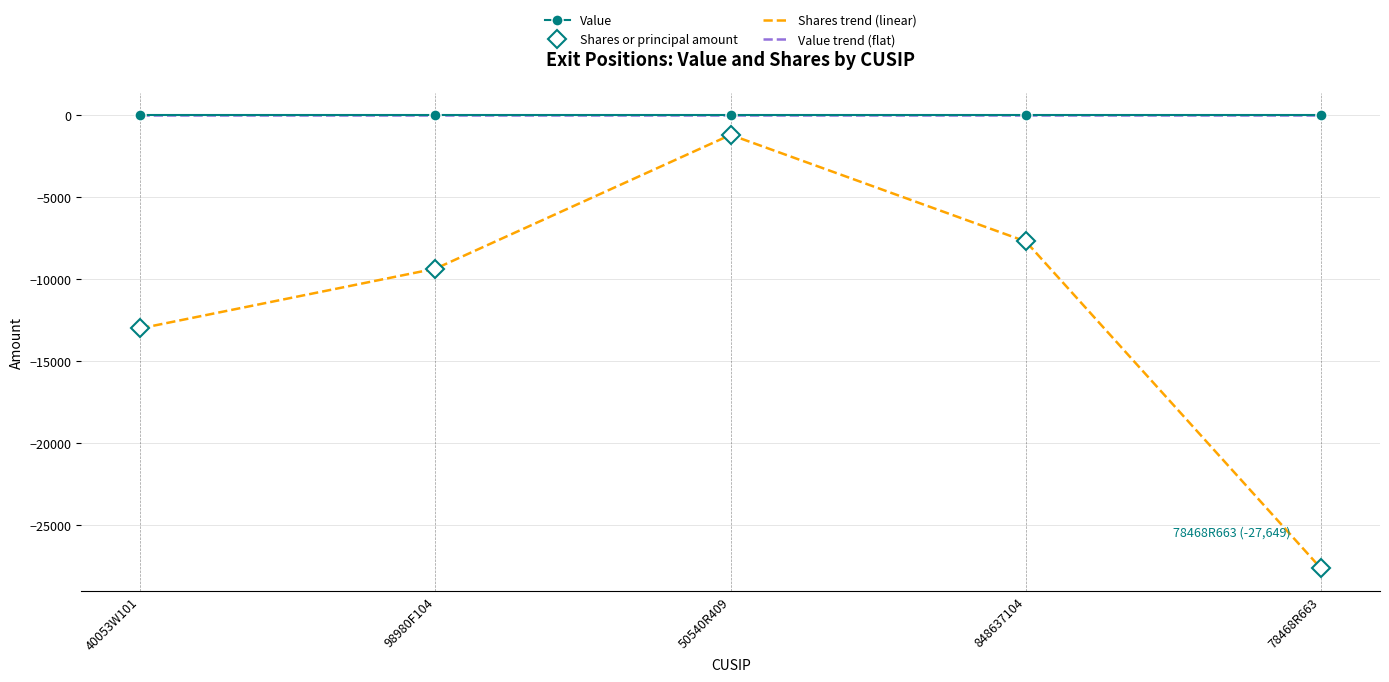

Which series has the largest total across all categories?

Value